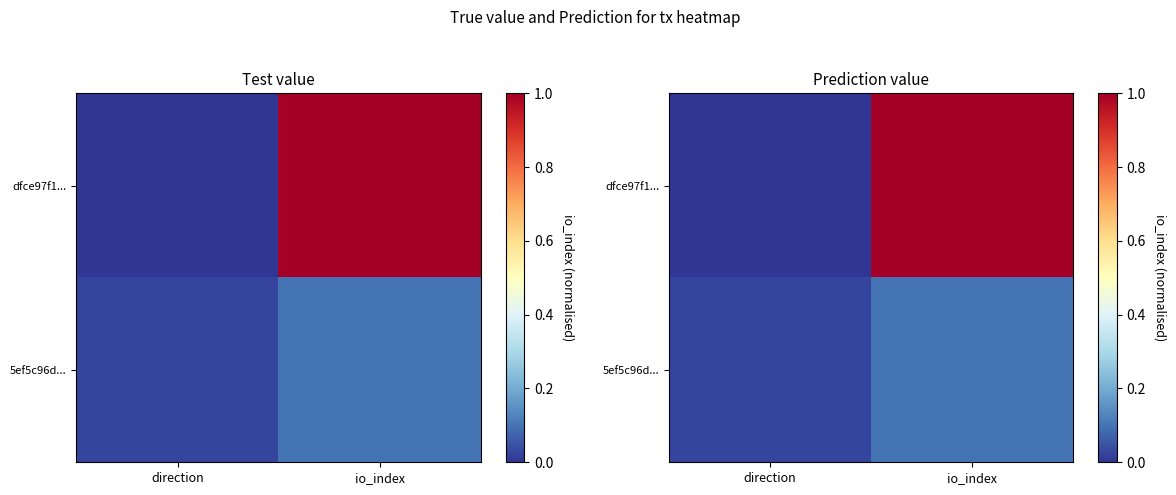

At which category is the sum across all series the highest?

io_index